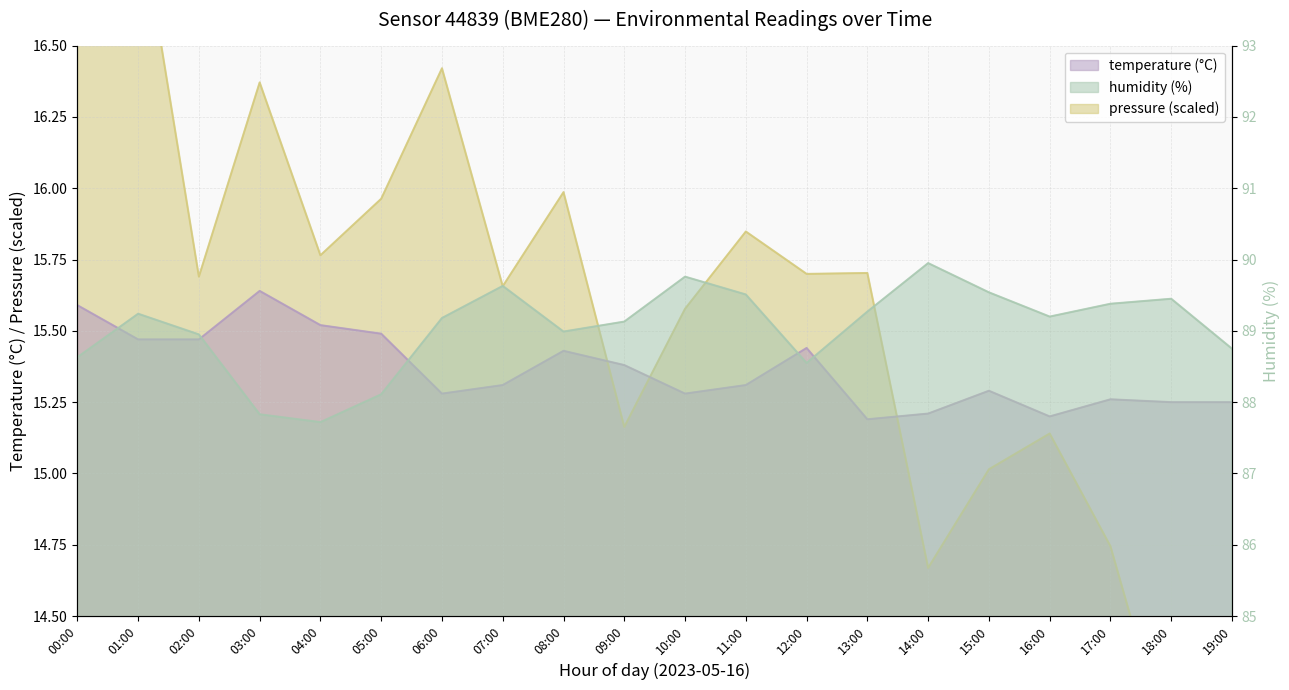

Rank the series at 05:00 from highest to lowest value.

humidity, pressure_norm, temperature